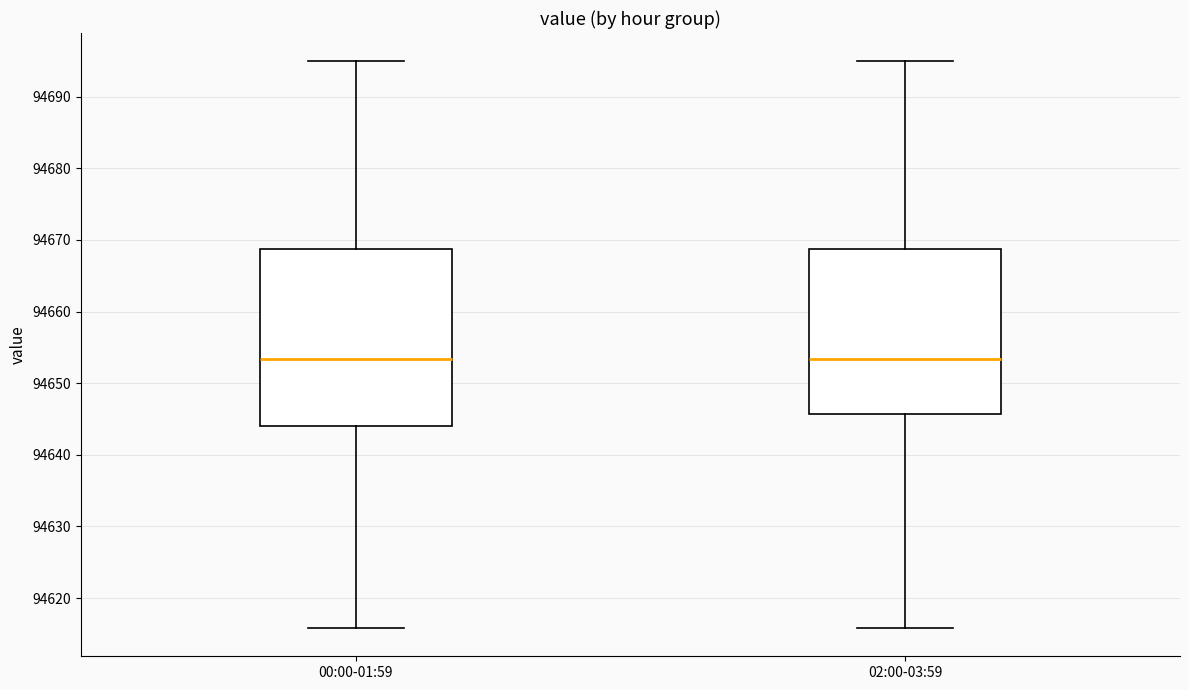

Reading left to right, transcribe this box plot: for each box, give where its median line is, the range the box spans, and where its two whiskers end, as read against the y-axis. The values are not printed on the chart, so give them approximately, as read against the axis.

00:00-01:59: median 94653, box 94644 to 94669, whiskers 94616 to 94695
02:00-03:59: median 94653, box 94646 to 94669, whiskers 94616 to 94695